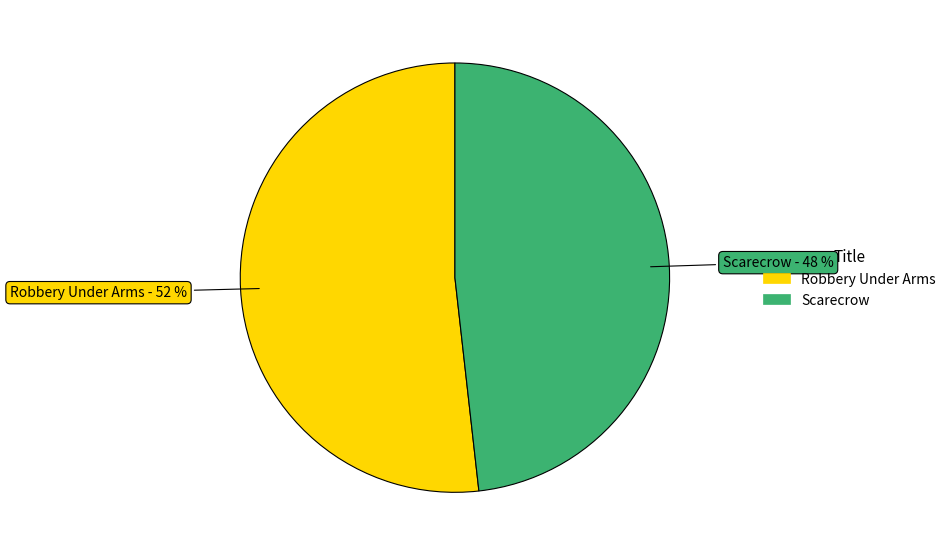

How many slices are in this pie chart?

2